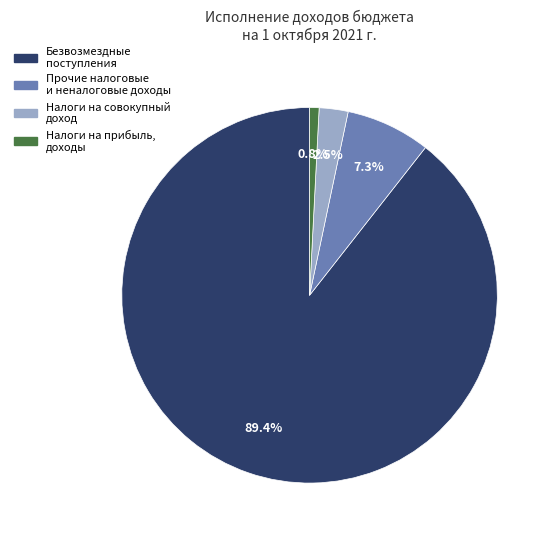

Do Налоги на прибыль, доходы and Налоги на совокупный доход together represent more than half of the pie?

No